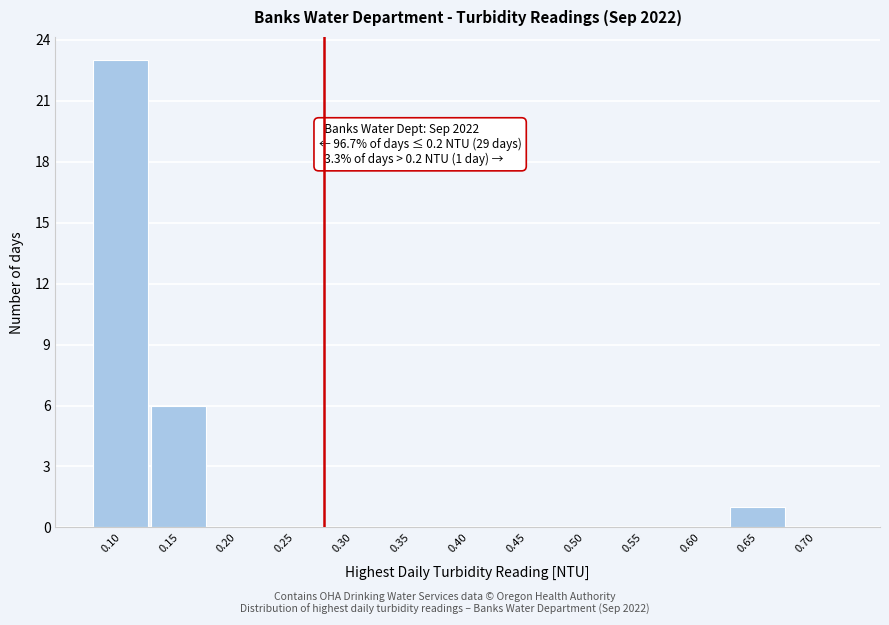

Reading left to right, what are all the values shown in this chart?

0.10=23	0.15=6	0.20=0	0.25=0	0.30=0	0.35=0	0.40=0	0.45=0	0.50=0	0.55=0	0.60=0	0.65=1	0.70=0